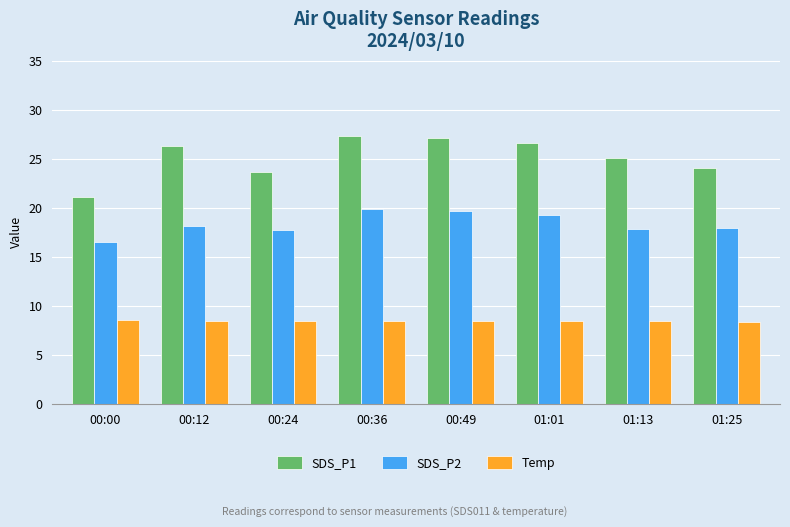

The value of Temp at 00:00 is 8.6. True or false?

True